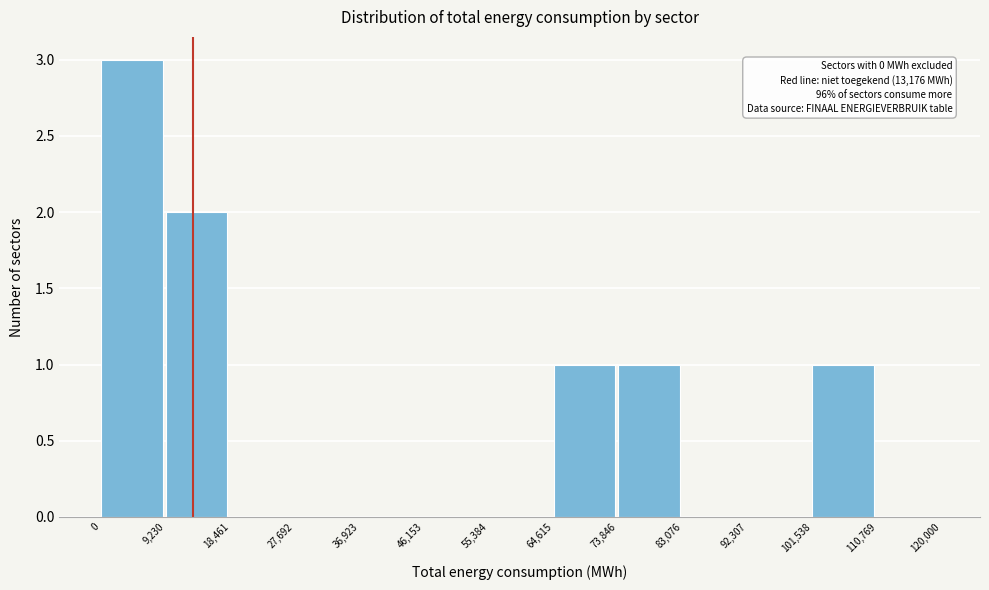

Over which range of the x-axis is the bar tallest?

0 to 9,230